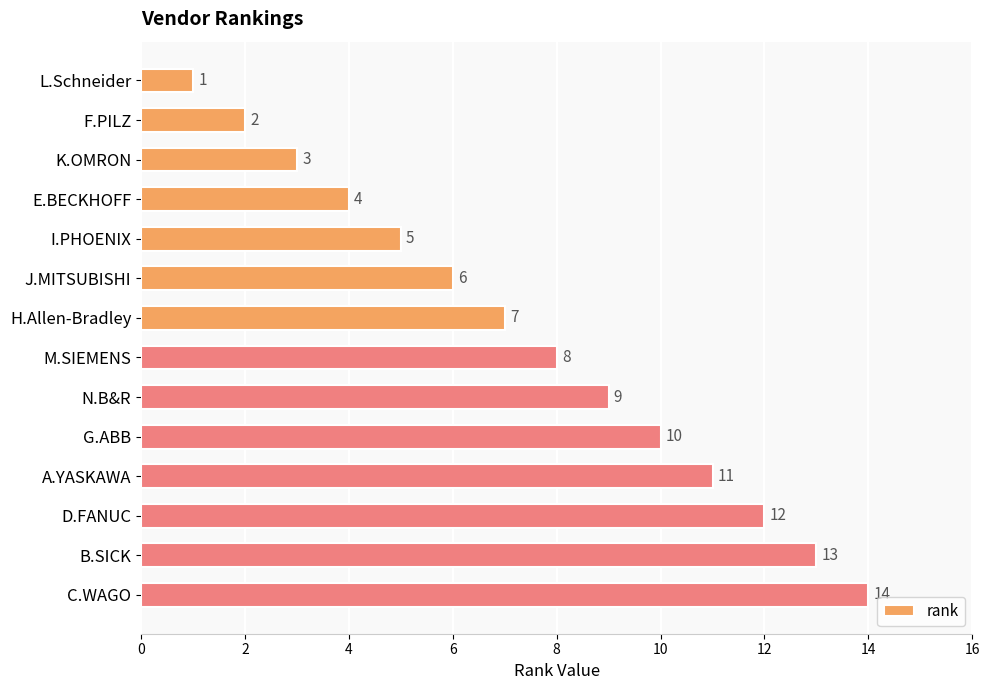

What position from the top is J.MITSUBISHI?

6